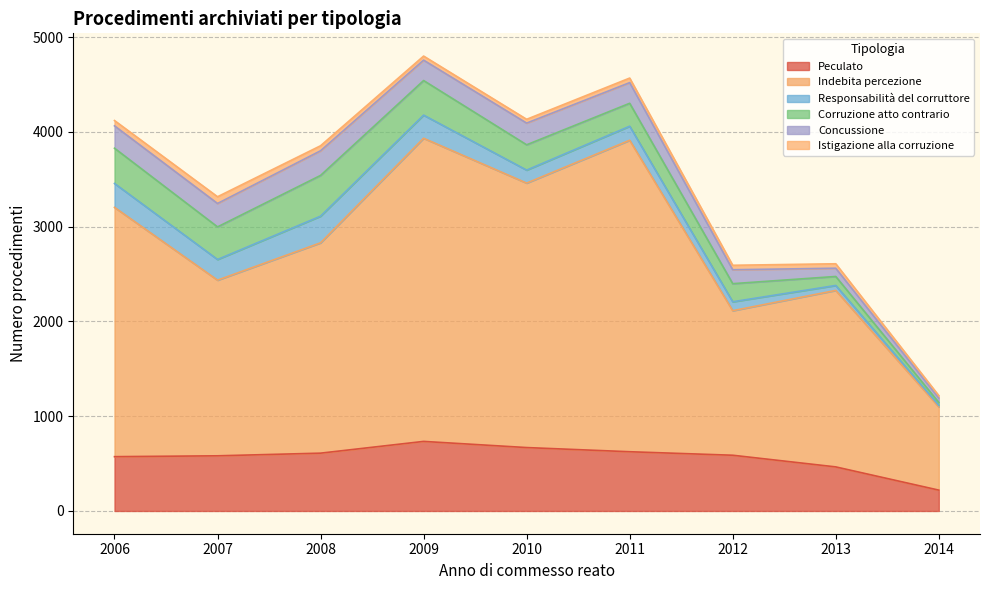

What are all the series names shown in the legend?

Peculato, Indebita percezione, Responsabilità del corruttore, Corruzione atto contrario, Concussione, Istigazione alla corruzione